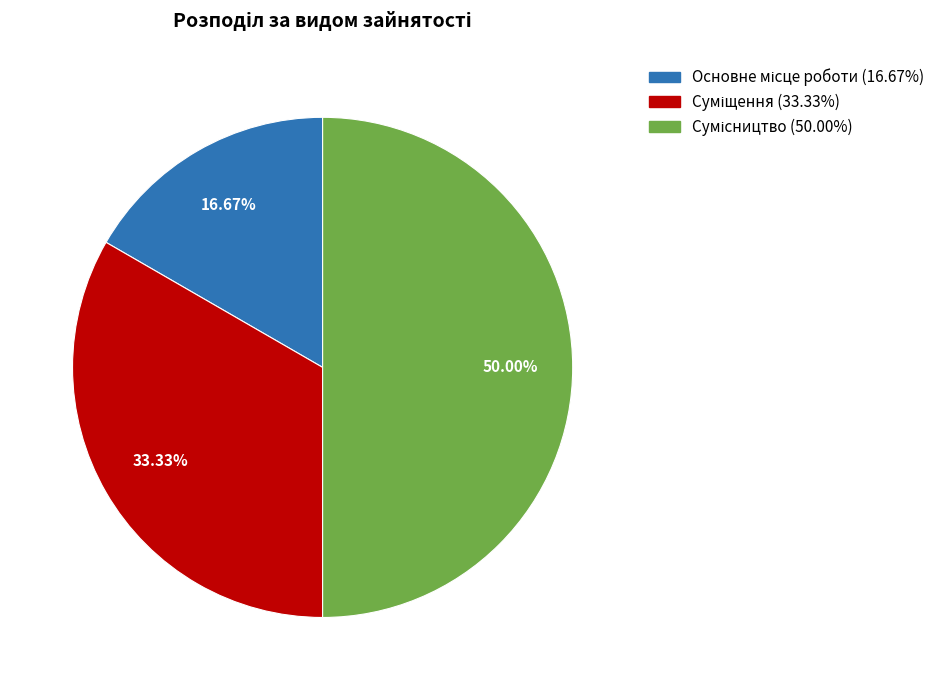

Which category has the smallest portion of the pie?

Основне місце роботи